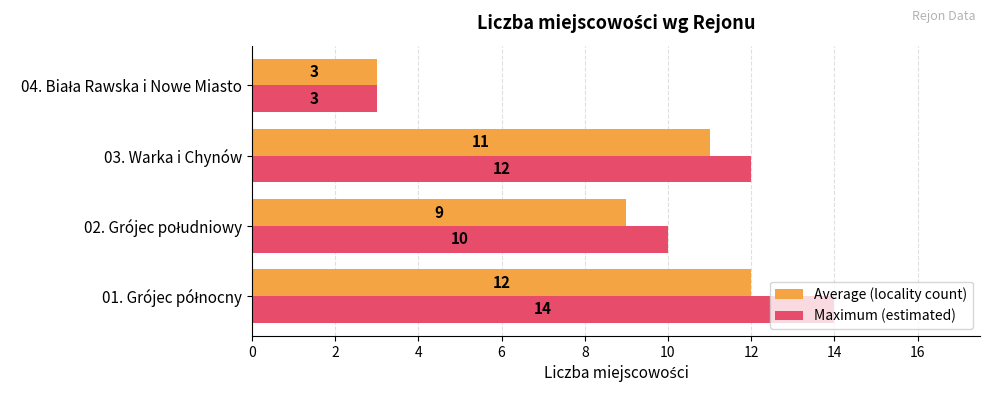

Rank the series by their maximum value, from lowest to highest.

Average (locality count), Maximum (estimated)